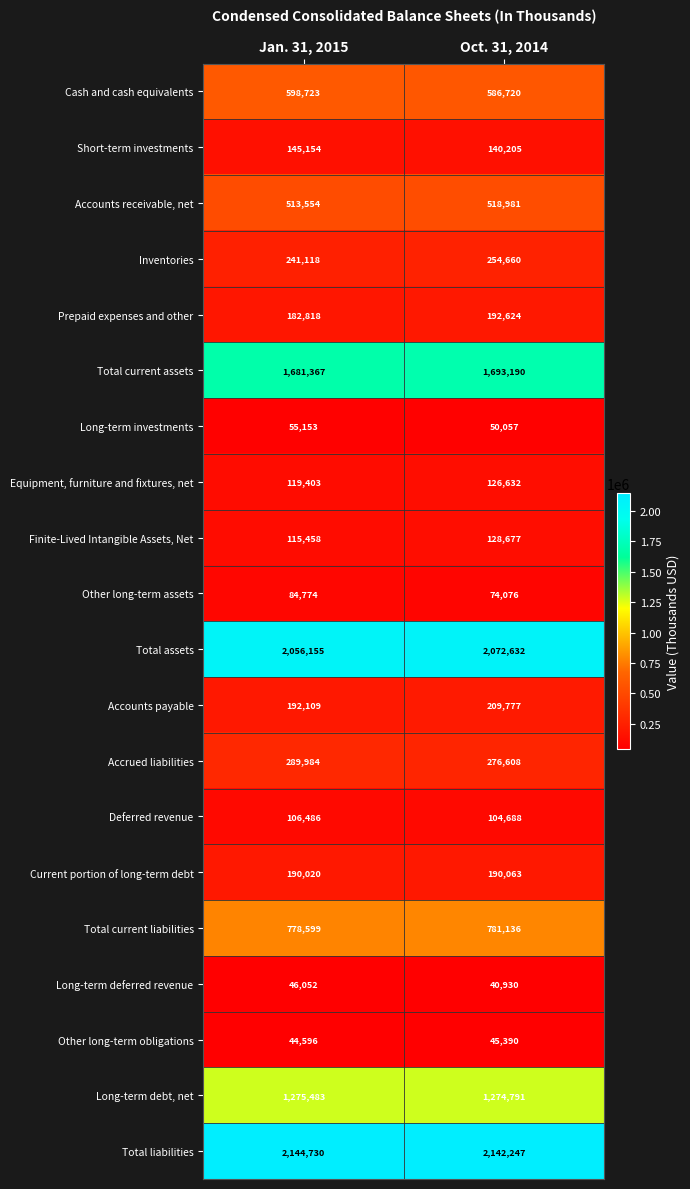

True or false: Short-term investments has a value of 140205 at Oct. 31, 2014.

True